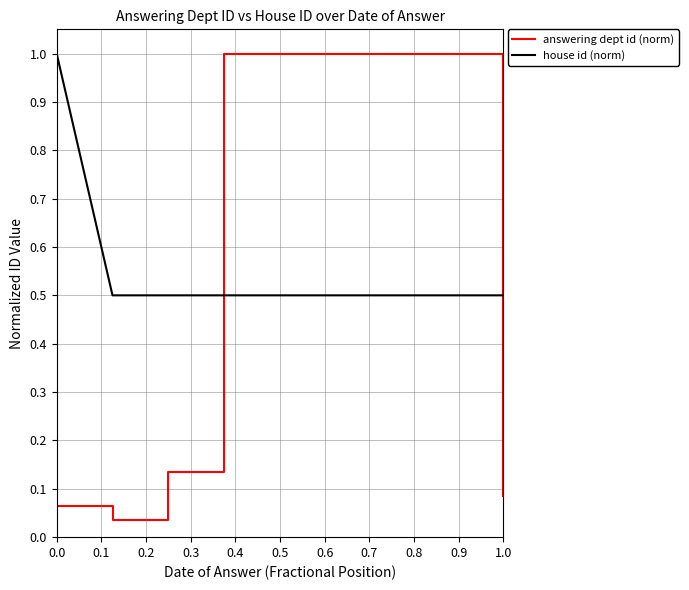

How many times do answering dept id (norm) and house id (norm) cross each other?

2